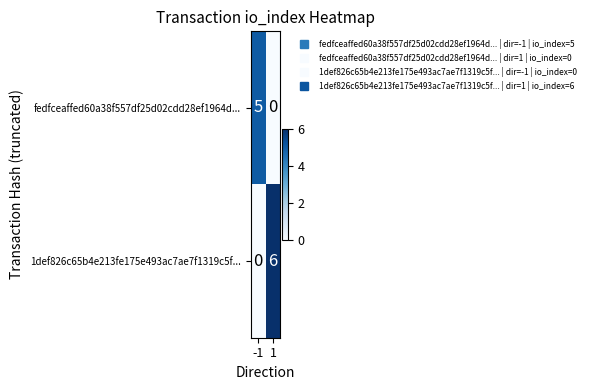

What is the average value of the 1def826c65b4e213fe175e493ac7ae7f1319c5f... series?

3